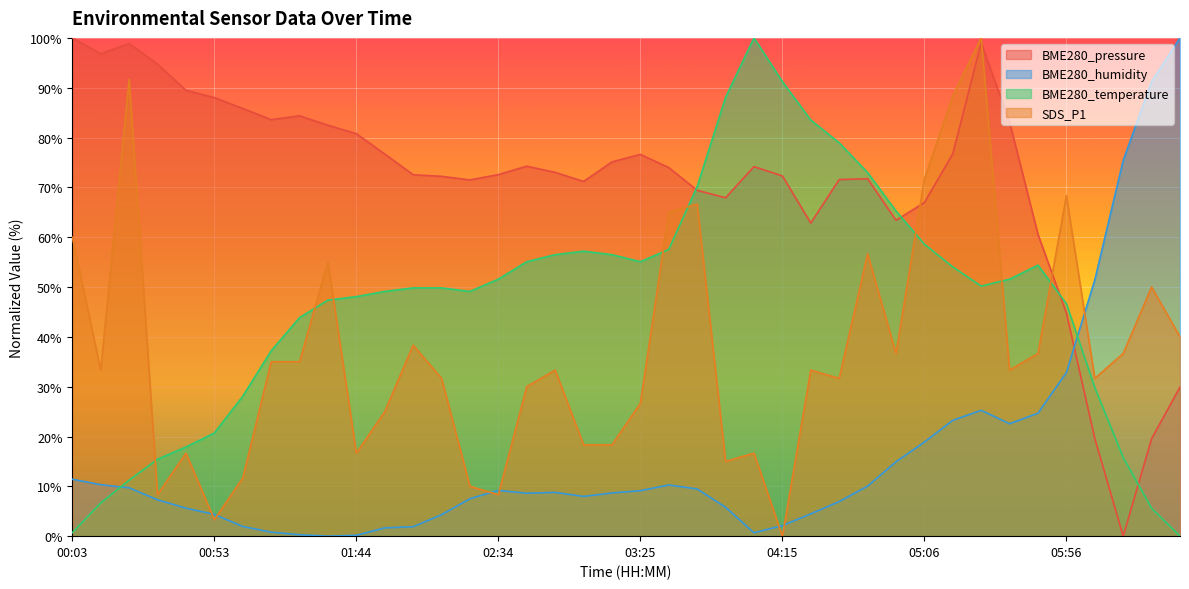

What is the total value across all series at 05:06?

216.1